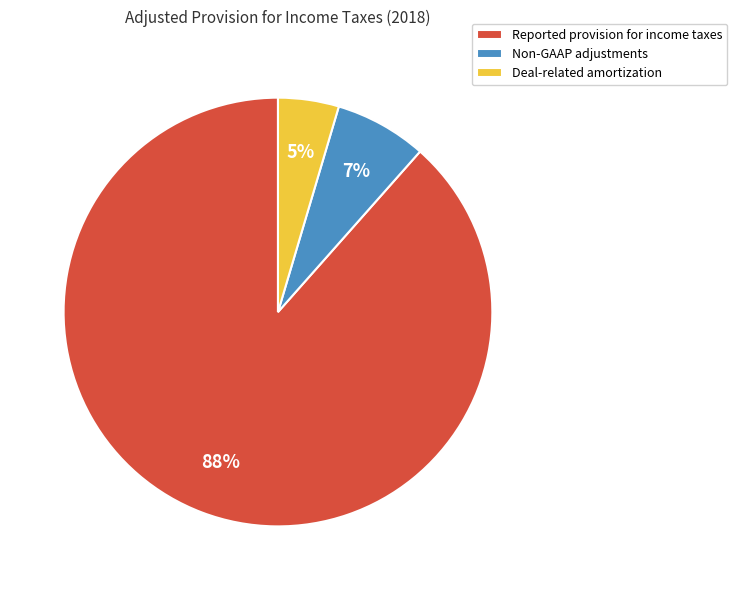

How many segments does this pie chart have?

3